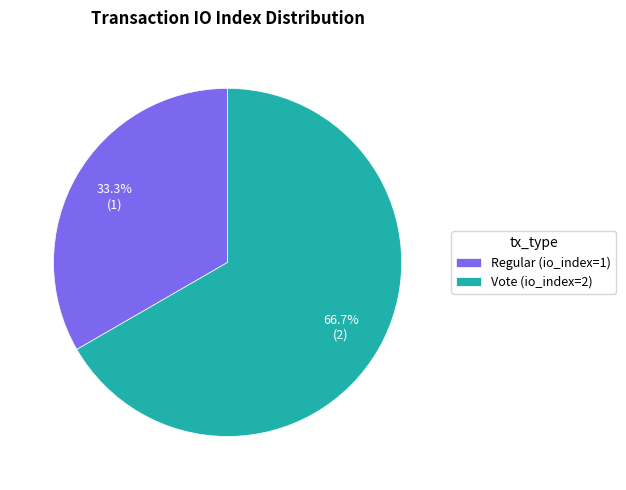

Which slice is the smallest?

Regular (io_index=1)